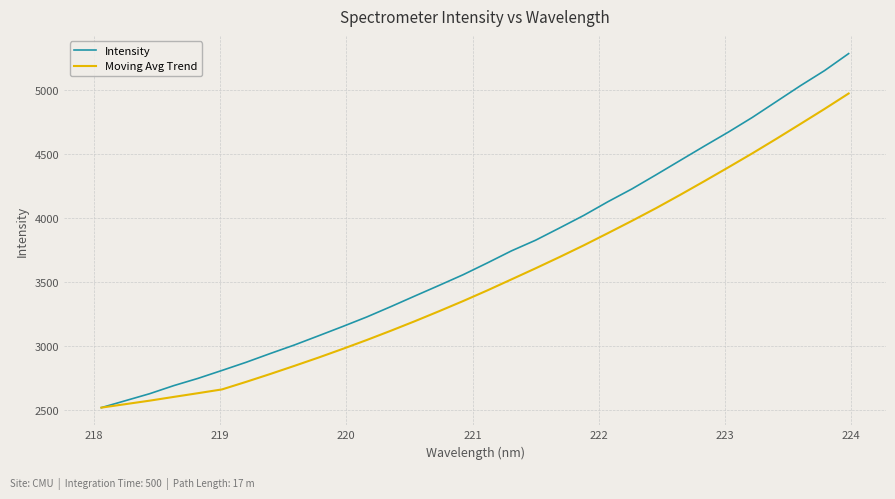

Which series has the largest total across all categories?

Intensity